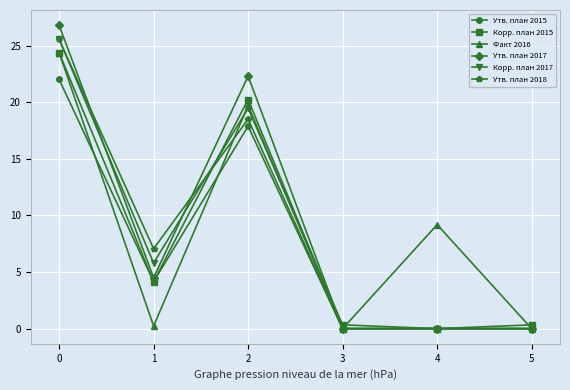

Which series changed the most between 1 and 5?

Утв. план 2018